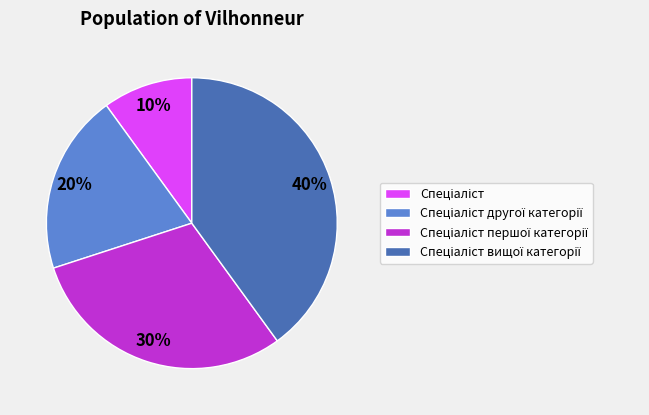

Is there any slice that represents more than half of the pie?

No